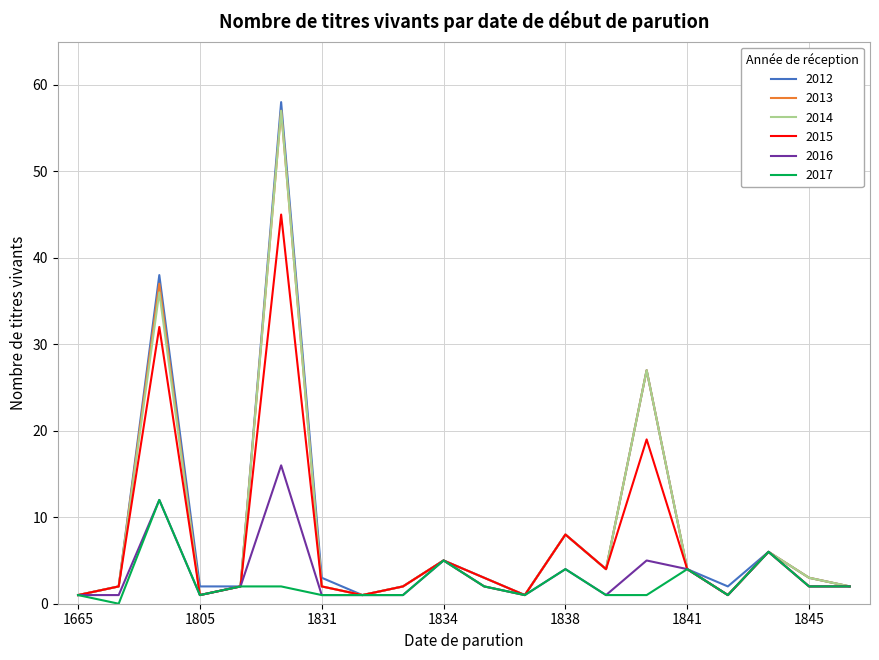

What is the maximum value for 2014?

57